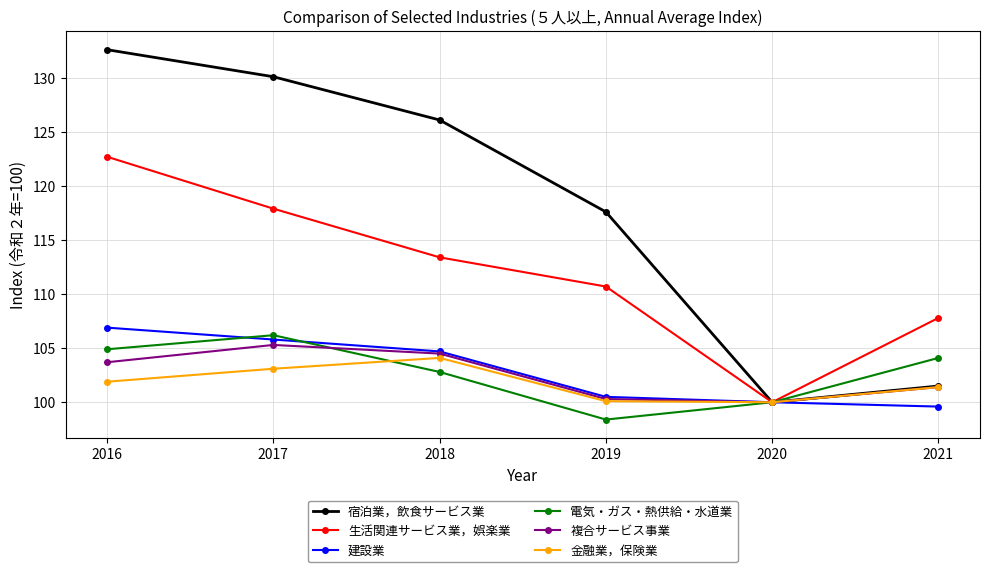

List the labels in order of 電気・ガス・熱供給・水道業 value, smallest first.

2019, 2020, 2018, 2021, 2016, 2017